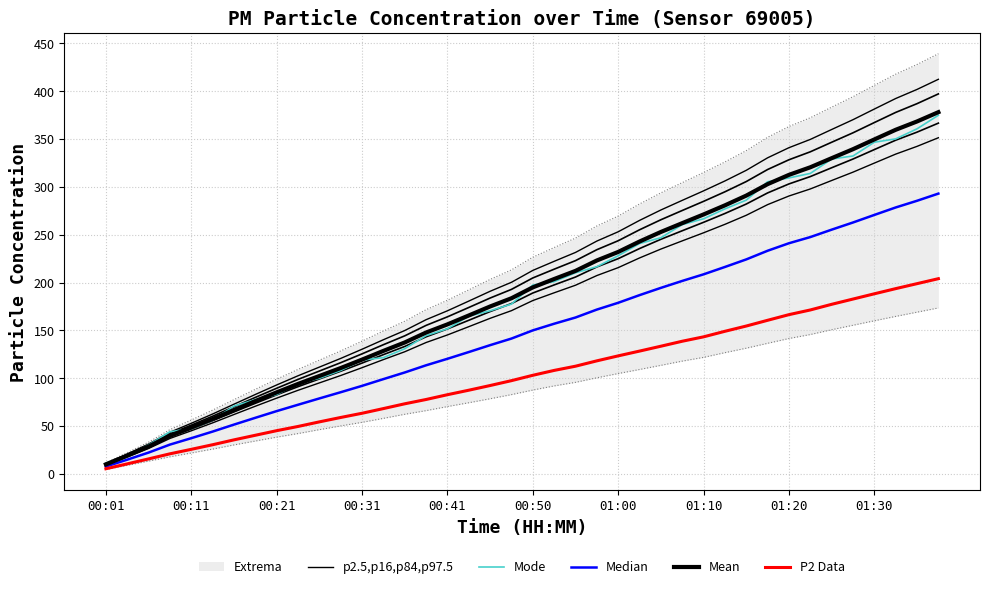

True or false: Median and Mean intersect in this chart.

False